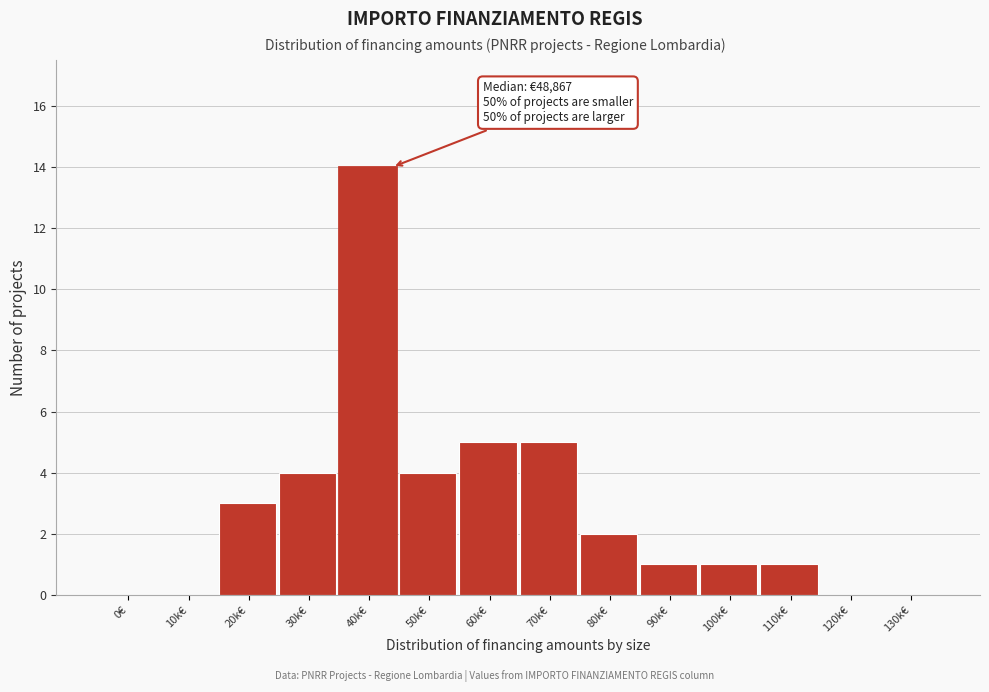

Reading left to right, list all the values displayed in this chart.

0€=0	10k€=0	20k€=3	30k€=4	40k€=14	50k€=4	60k€=5	70k€=5	80k€=2	90k€=1	100k€=1	110k€=1	120k€=0	130k€=0